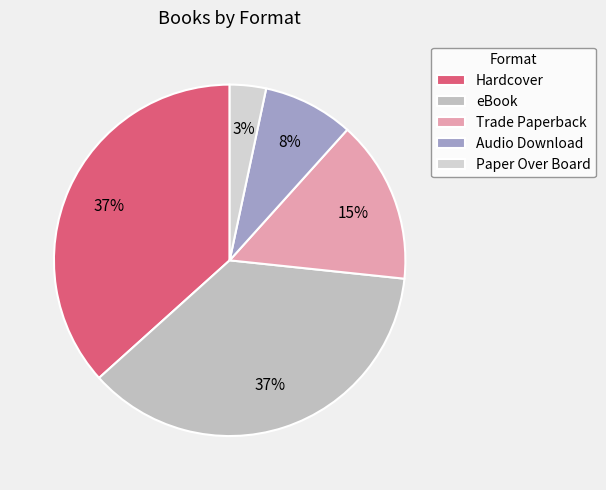

Is there any slice that represents more than half of the pie?

No